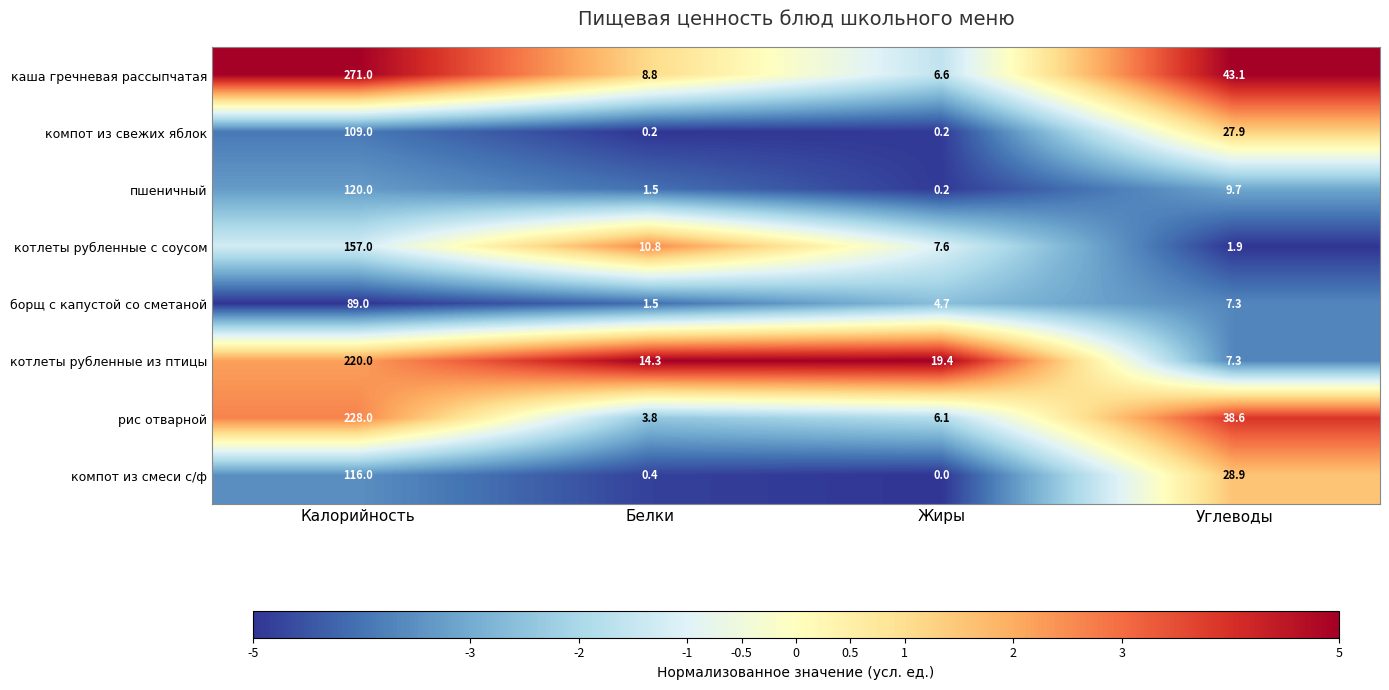

What is the total value across all series at Белки?

41.3